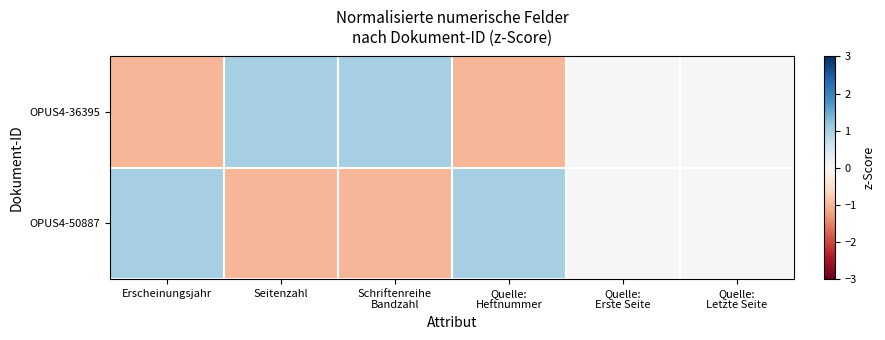

Reading left to right, extract all data points from this chart.

OPUS4-36395: Erscheinungsjahr=-1	Seitenzahl=1	Schriftenreihe
Bandzahl=1	Quelle:
Heftnummer=-1	Quelle:
Erste Seite=0	Quelle:
Letzte Seite=0
OPUS4-50887: Erscheinungsjahr=1	Seitenzahl=-1	Schriftenreihe
Bandzahl=-1	Quelle:
Heftnummer=1	Quelle:
Erste Seite=0	Quelle:
Letzte Seite=0